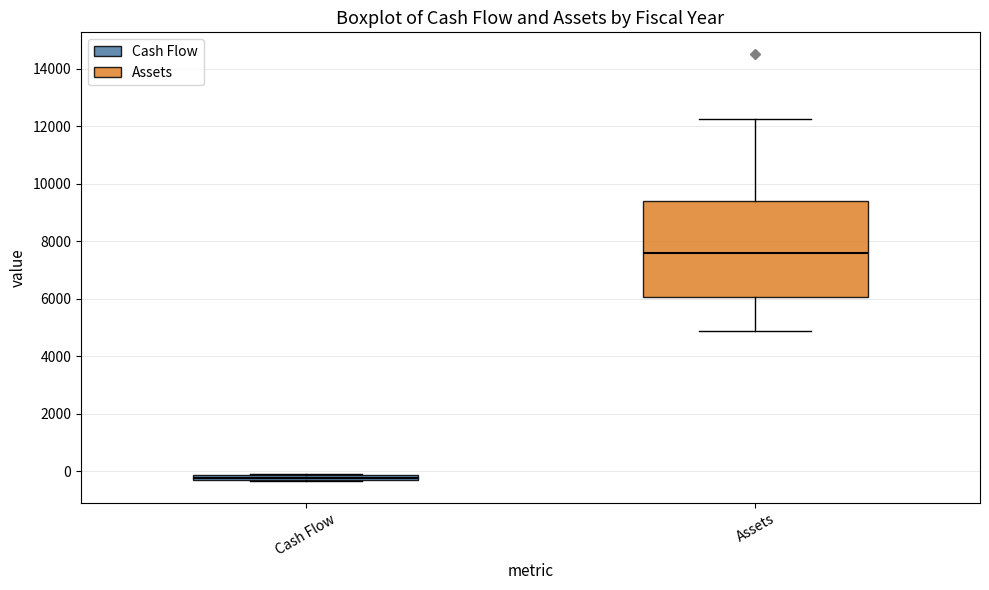

Which box's median line is the highest?

Assets